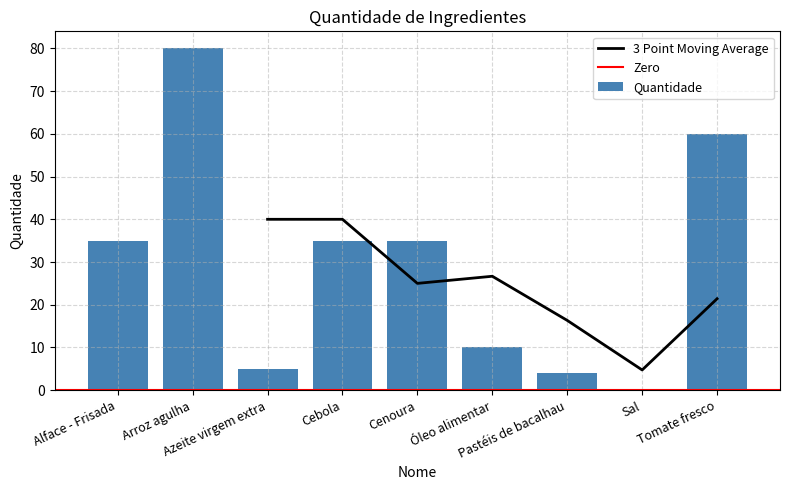

Reading left to right, list all the values displayed in this chart.

35.0	80.0	5.0	35.0	35.0	10.0	4.0	0.2	60.0